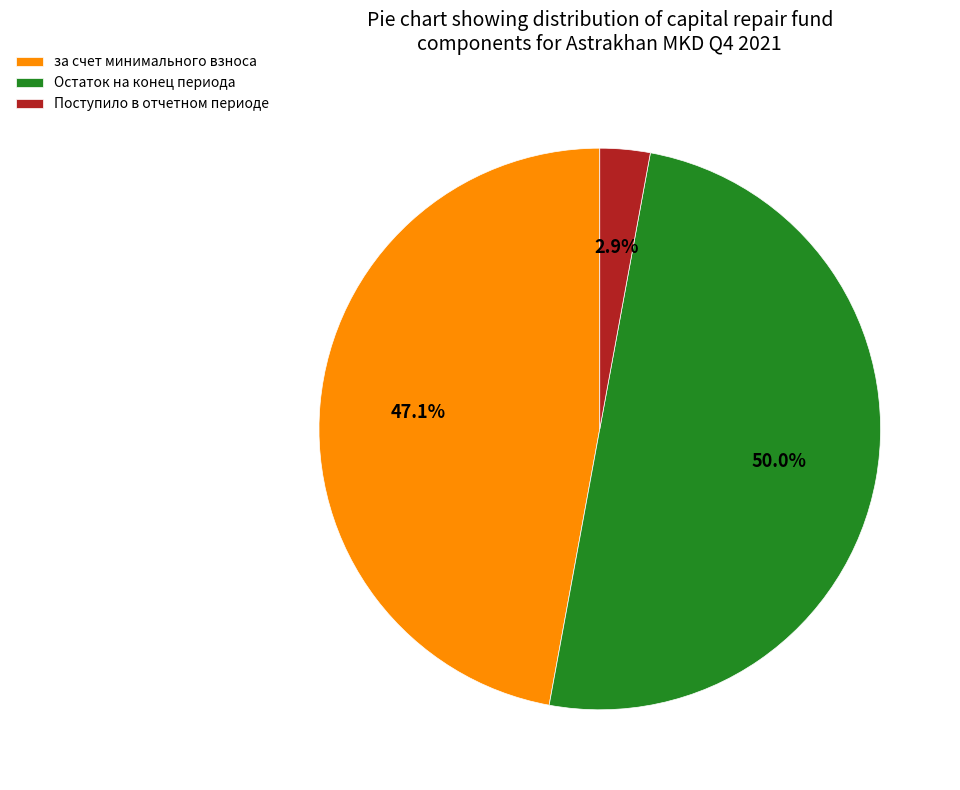

What is the smallest slice in the pie chart?

Поступило в отчетном периоде